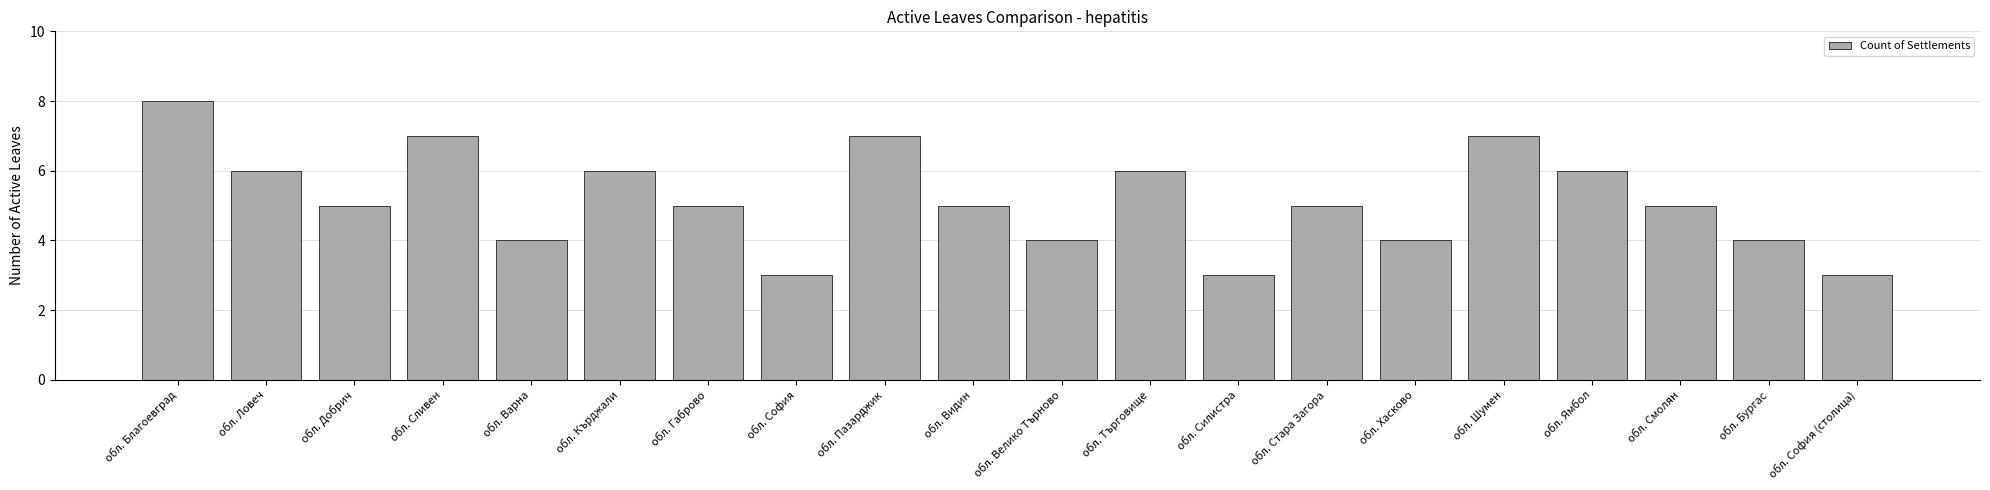

What is the label of the 6th bar from the left?

обл. Кърджали